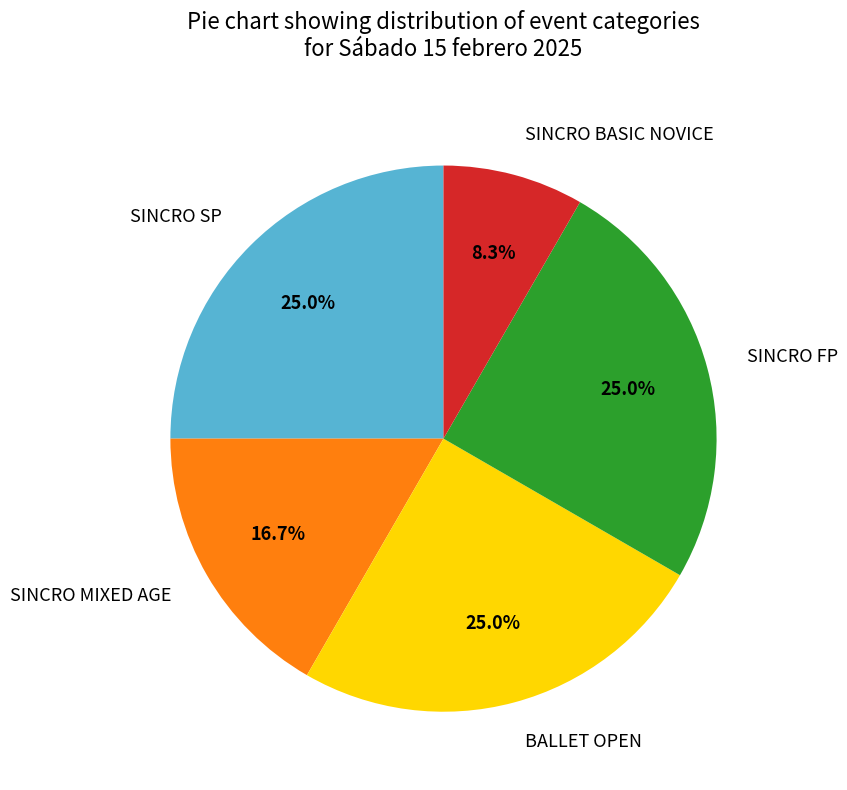

Does SINCRO BASIC NOVICE represent more than half of the total?

No